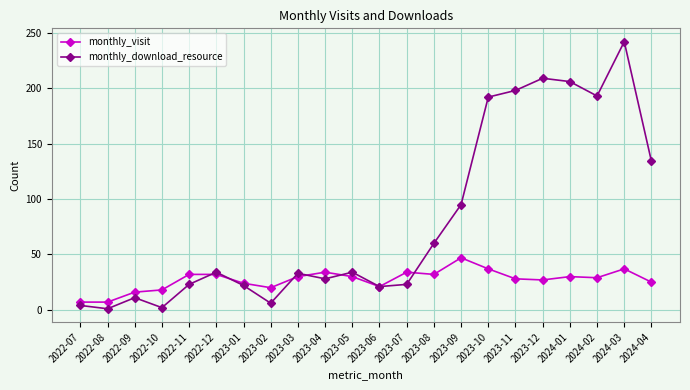

Where is monthly_download_resource nearest to the value 121?

2024-04